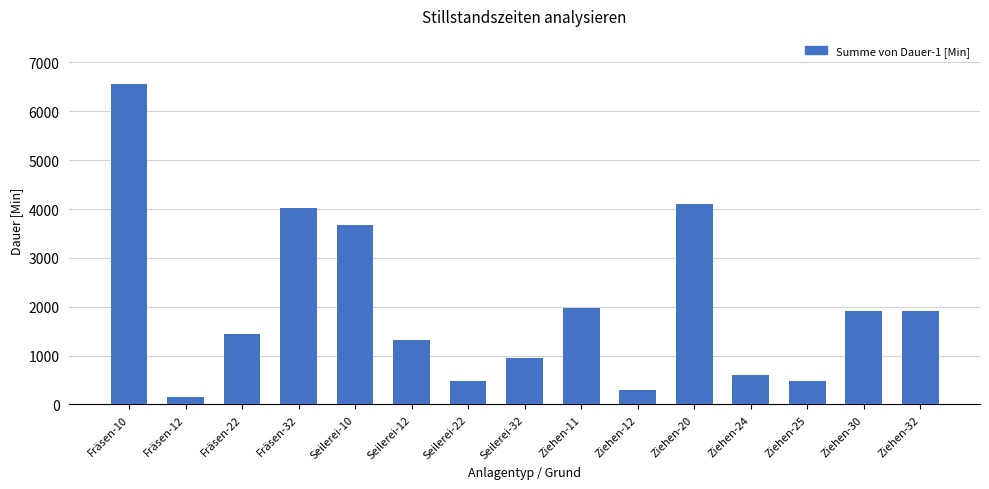

What is the label of the 15th bar from the right?

Fräsen-10